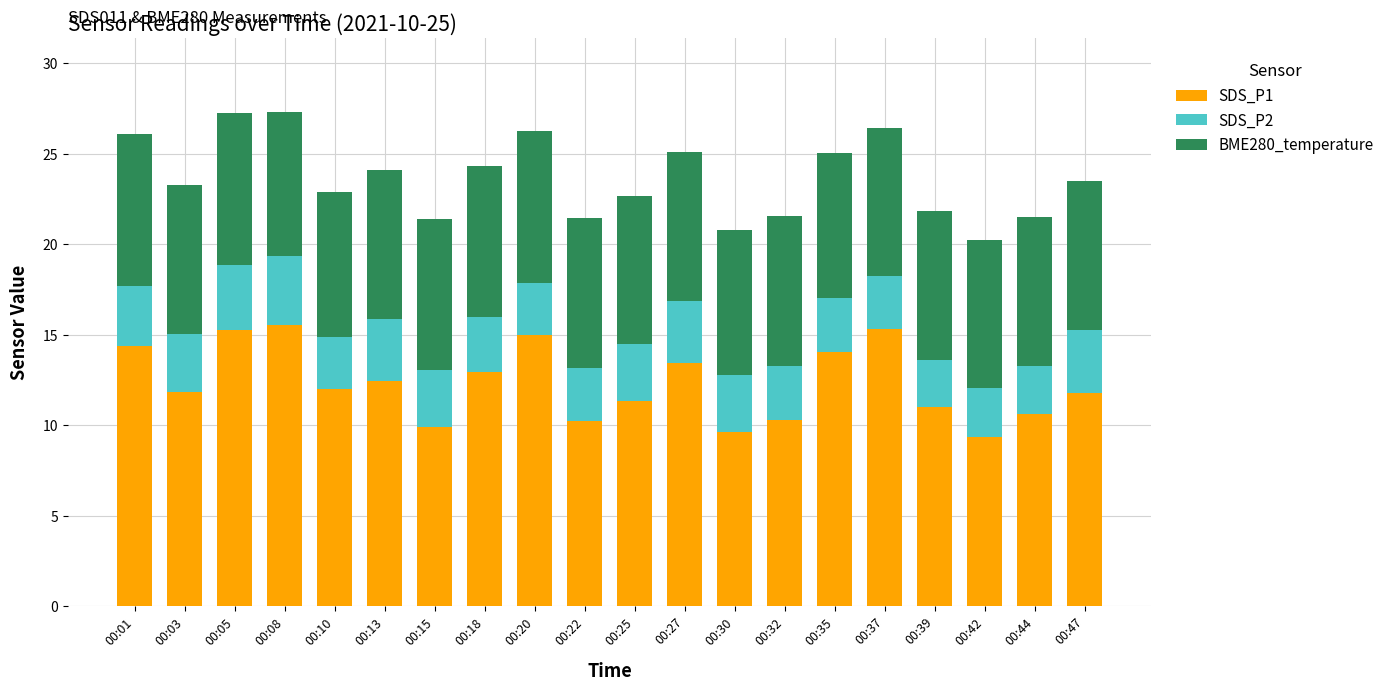

What is the difference between the second highest and minimum values in the SDS_P1 series?

6.0